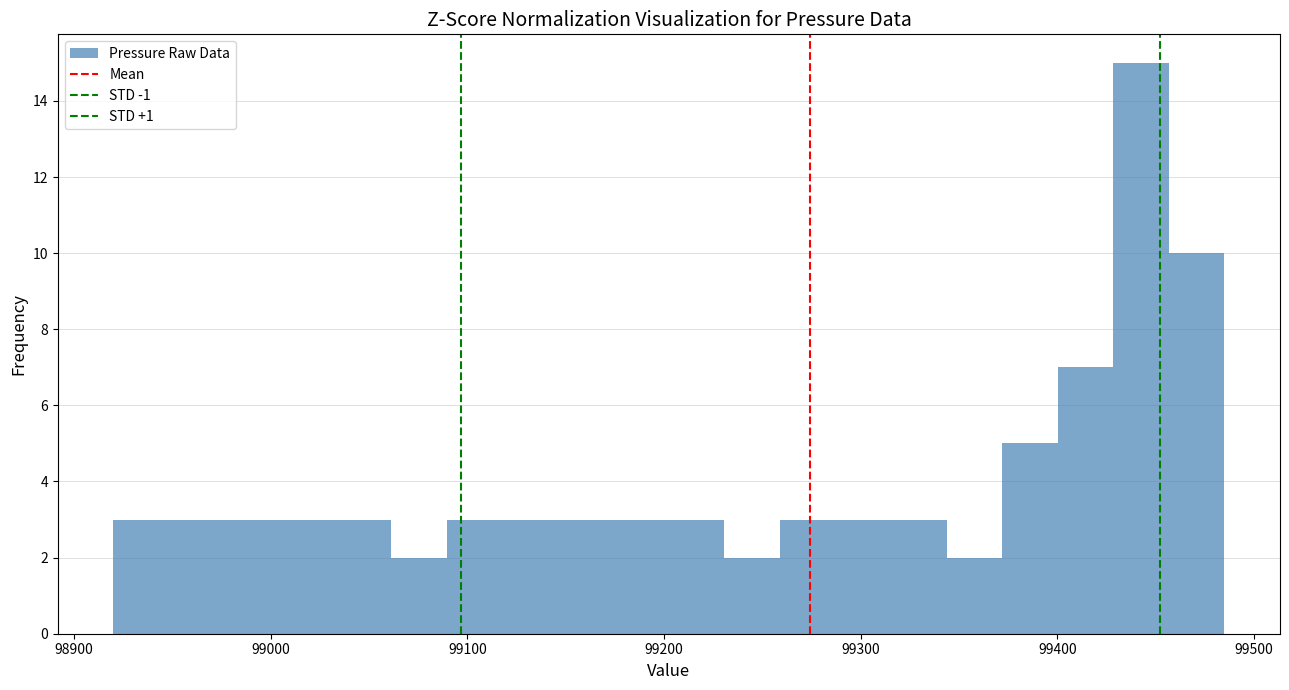

Around what value on the x-axis is the tallest bar? Give the approximate position of its centre, as read against the axis.

99440